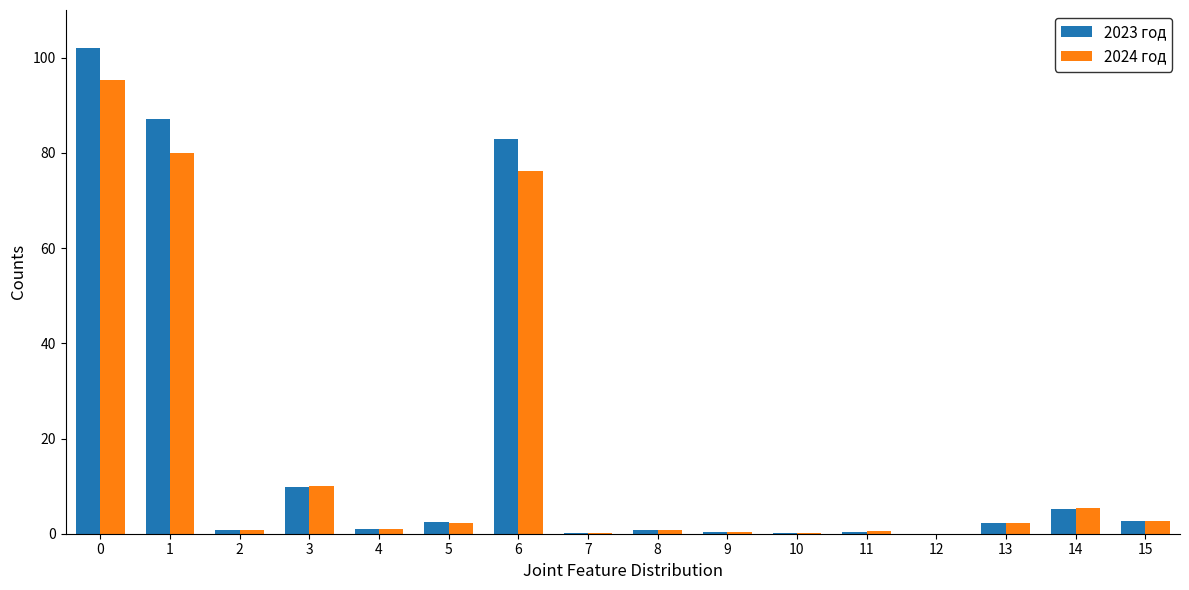

What is the average value of the 2023 год series?

18.6